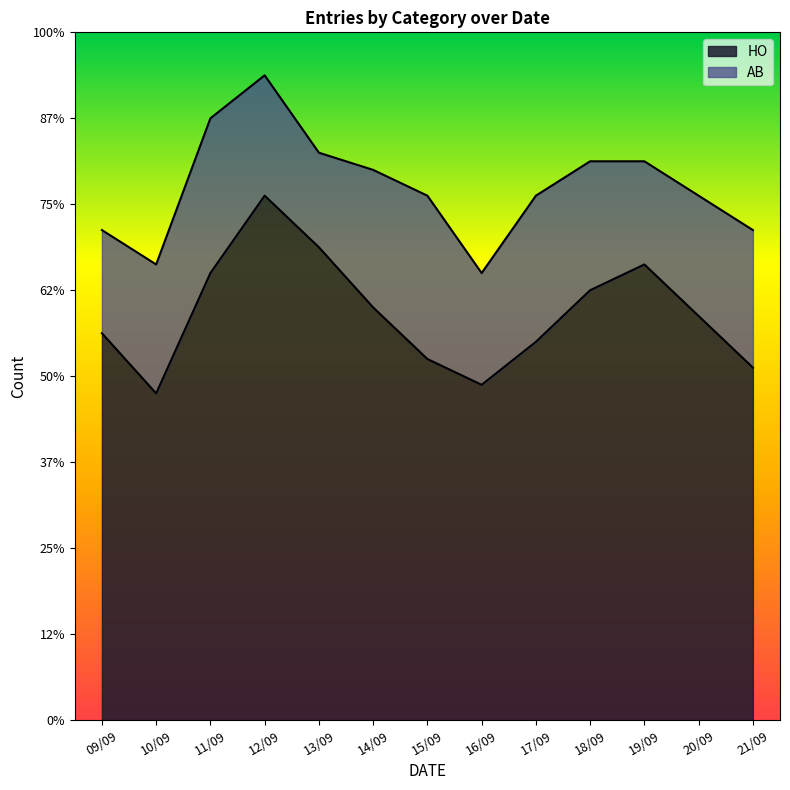

What is the difference between the maximum and minimum values?

23